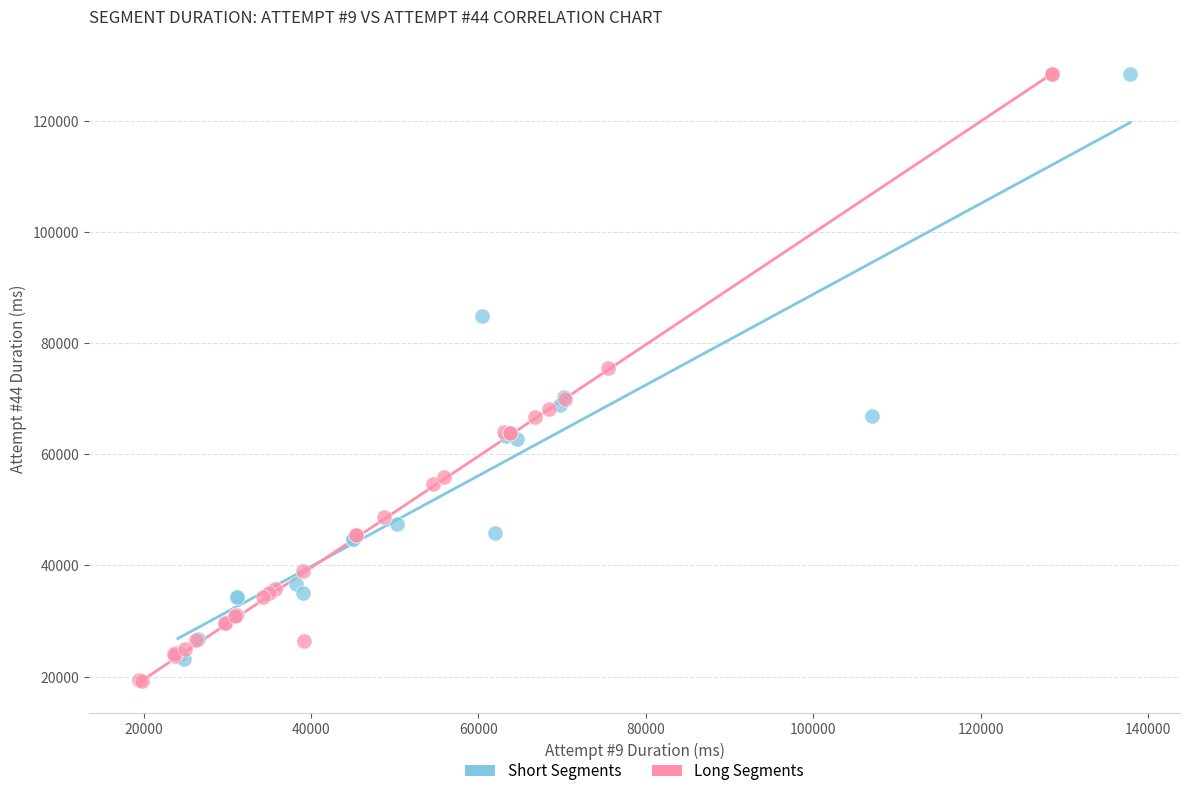

What are all the series names shown in the legend?

Short Segments, Long Segments